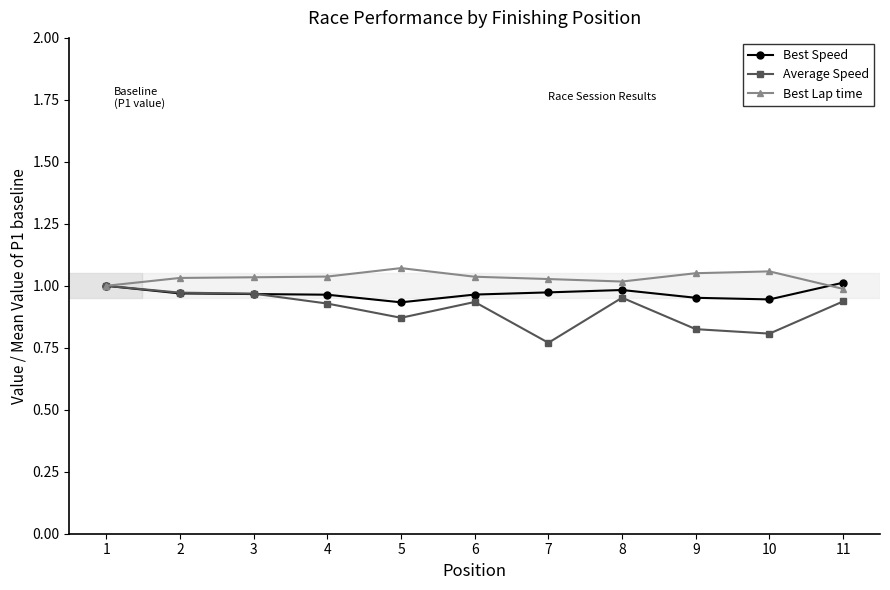

Count the number of data series in this chart.

3